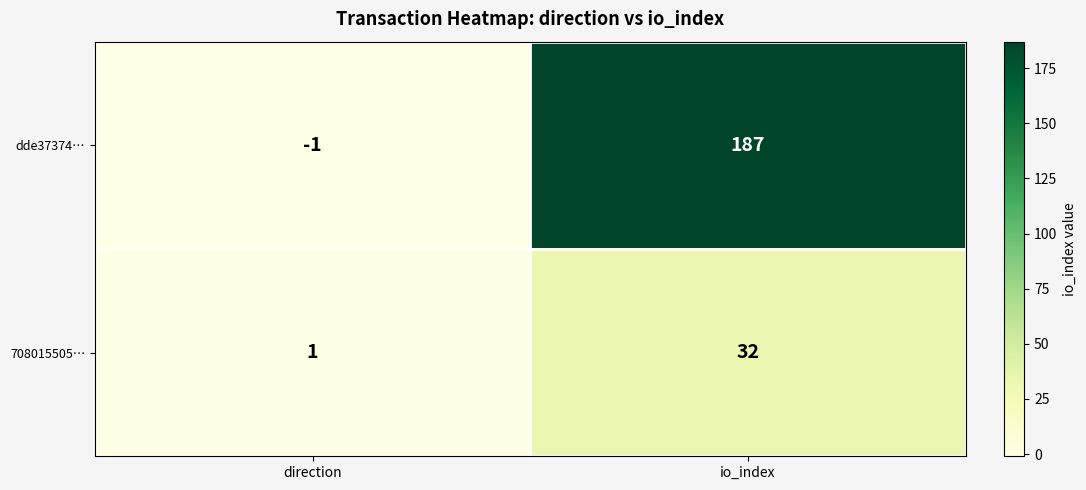

List the series in order of their peak value, lowest first.

708015505…, dde37374…